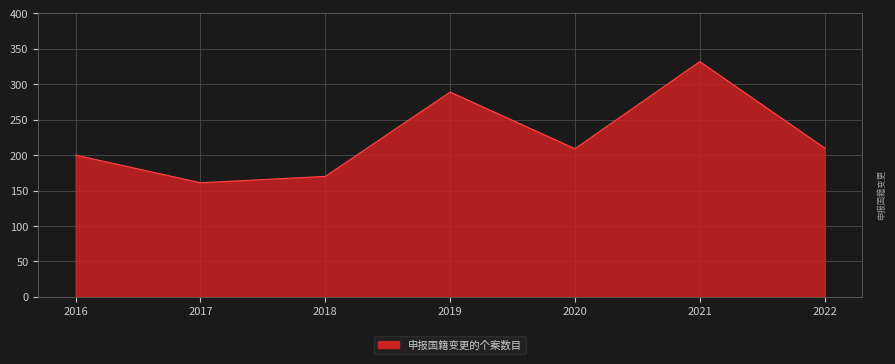

Where is the data nearest to the value 246?

2022